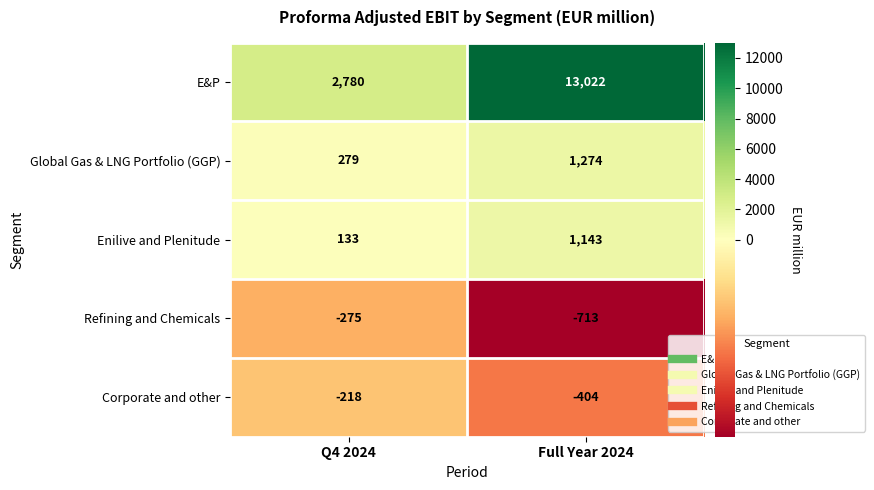

Reading left to right, transcribe all the data shown in this chart.

E&P: 2780	13022
Global Gas & LNG Portfolio (GGP): 279	1274
Enilive and Plenitude: 133	1143
Refining and Chemicals: -275	-713
Corporate and other: -218	-404